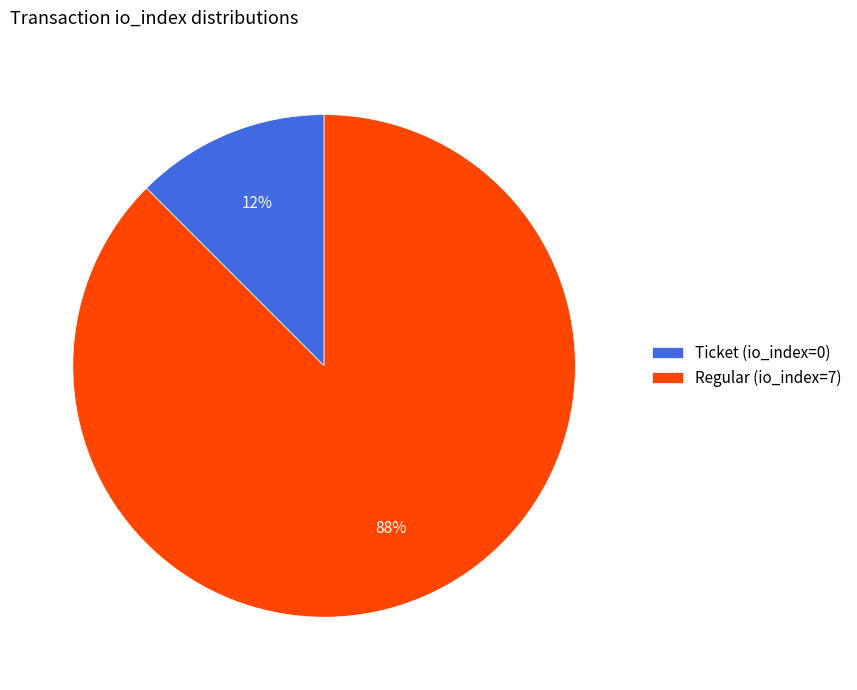

Is the sum of Ticket (io_index=0) and Regular (io_index=7) greater than half?

Yes